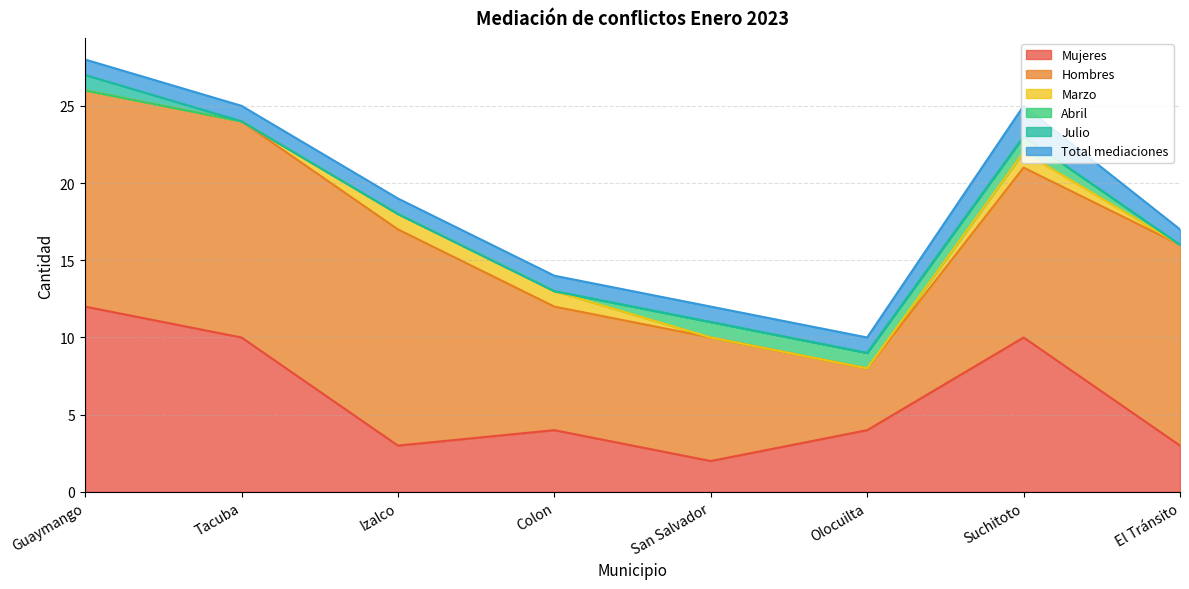

What is the sum of all Mujeres values?

48